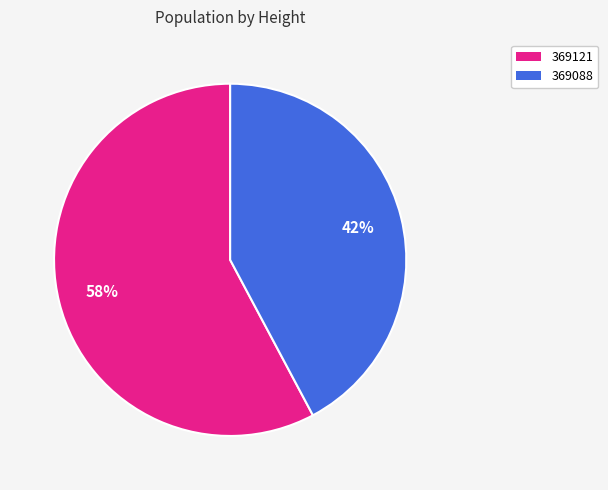

What is the largest slice in the pie chart?

369121